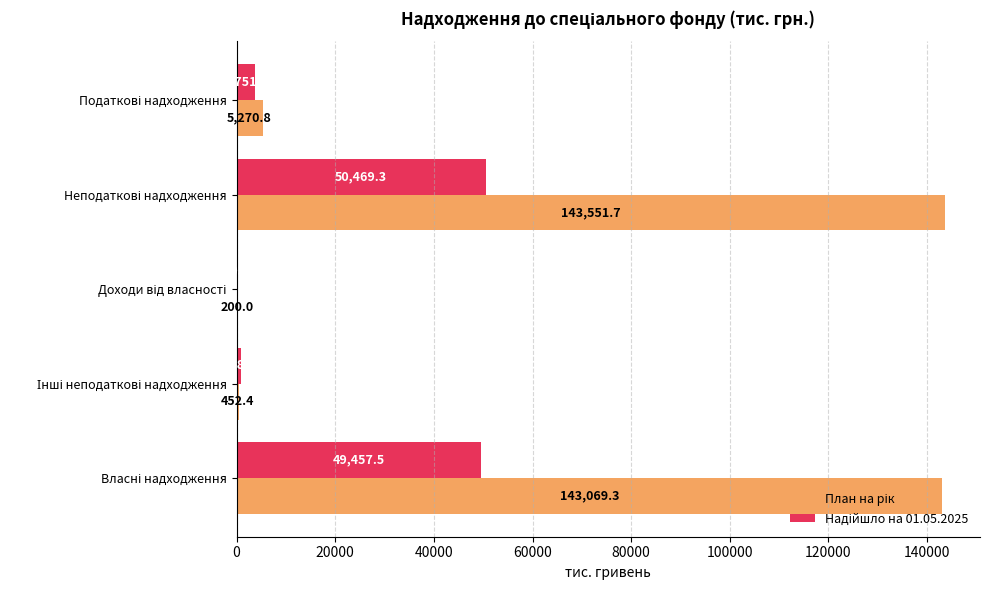

What is the greatest value displayed?

143551.7